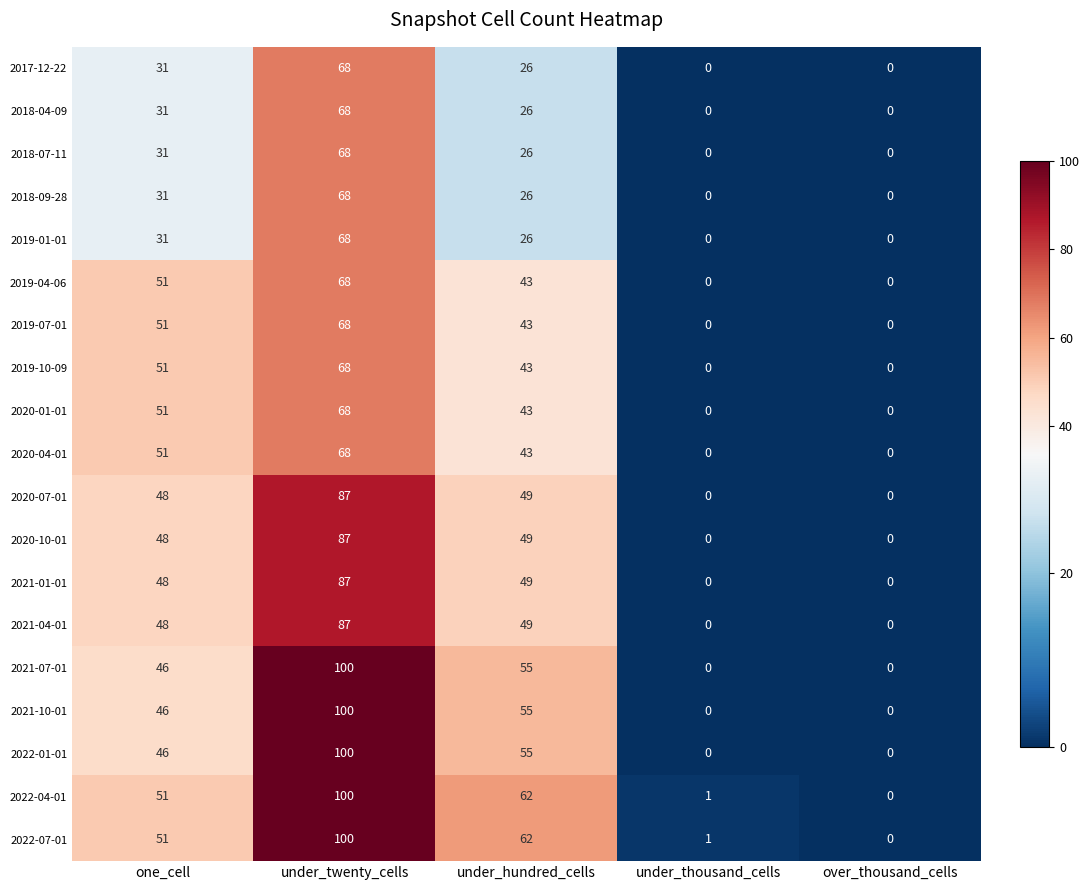

The value of 2018-04-09 at under_thousand_cells is -39. True or false?

False